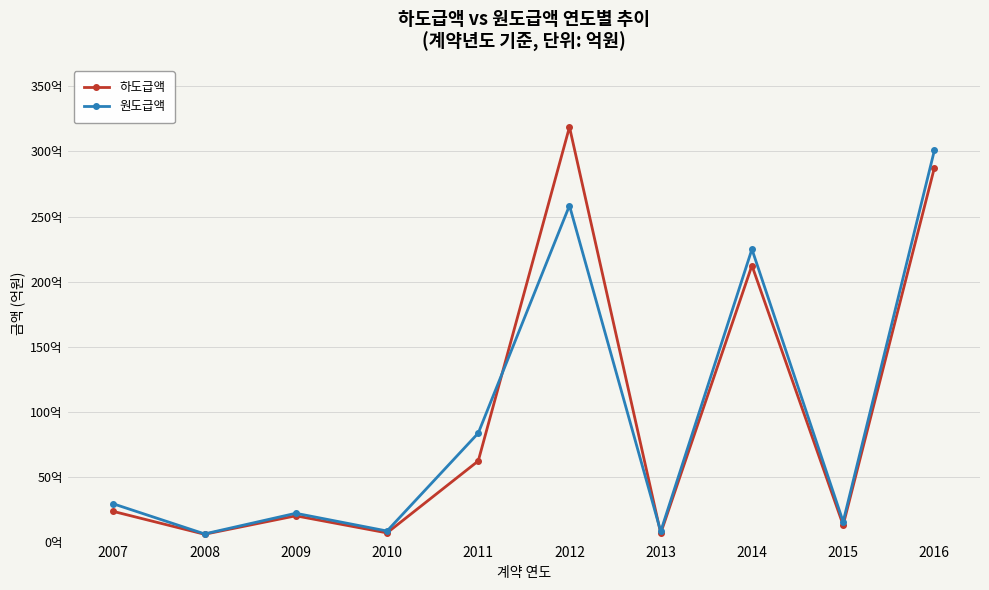

What is the difference between the 하도급액 values at 2008 and 2012?

313.2